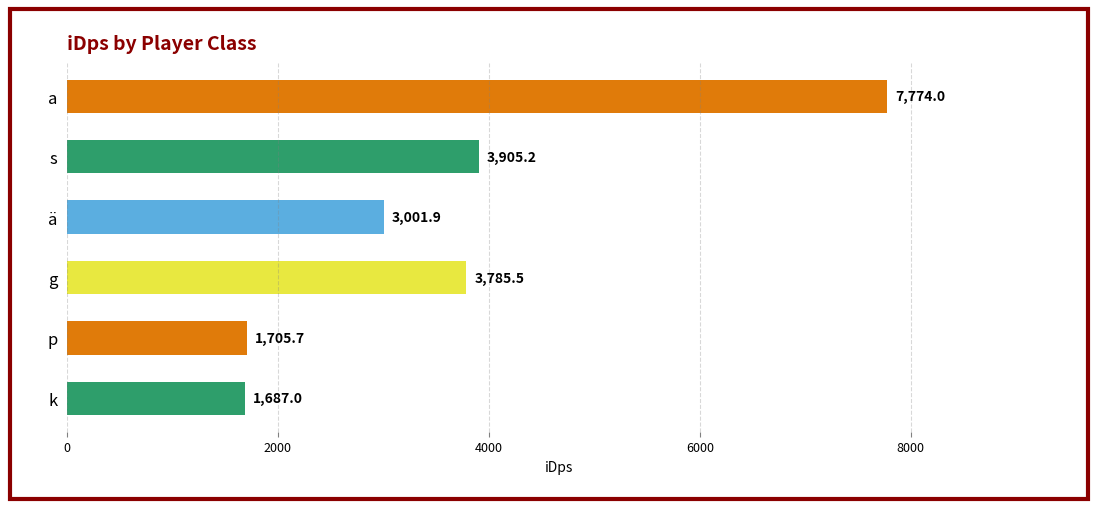

Reading top to bottom, extract all data points from this chart.

7774.0	3905.2	3001.9	3785.5	1705.7	1687.0